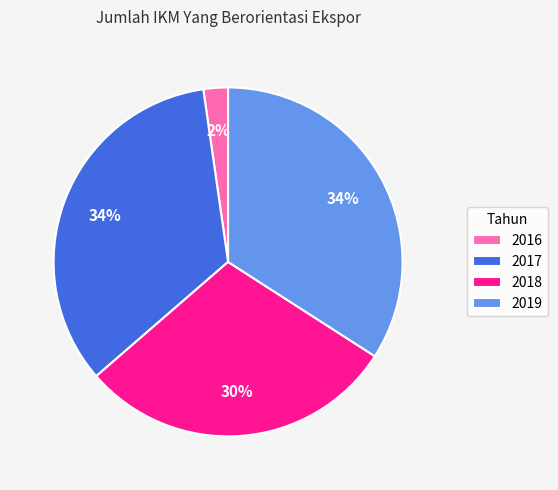

Count the number of slices in the pie.

4